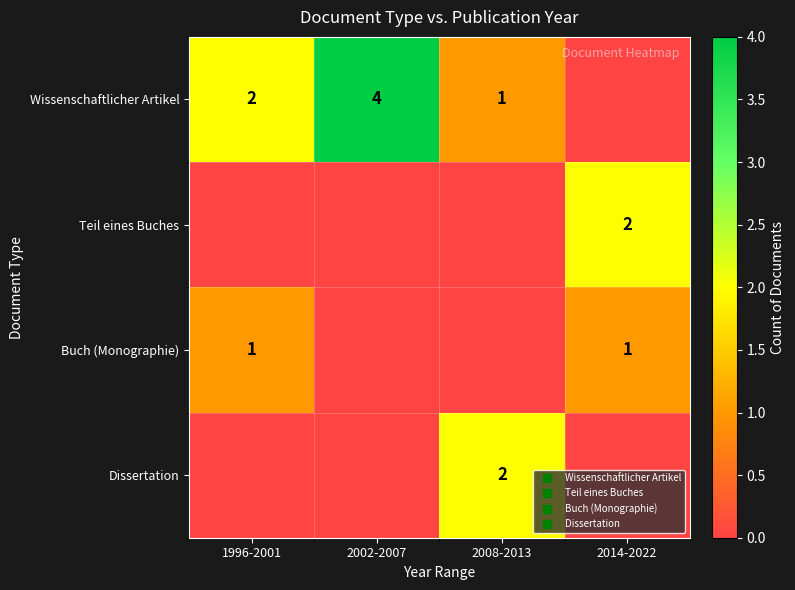

Is the value of Wissenschaftlicher Artikel at 1996-2001 greater than the value of Teil eines Buches at 2008-2013?

Yes